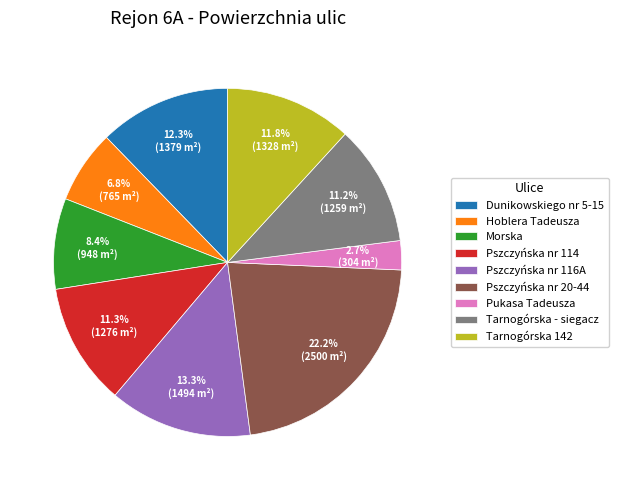

The Pszczyńska nr 20-44 slice represents 30% of the pie. True or false?

False